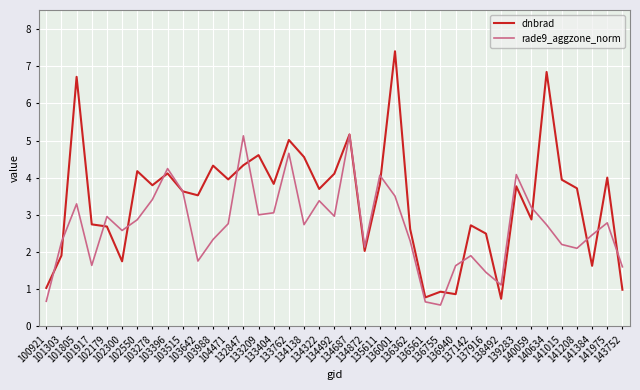

Where is the first local minimum for rade9_aggzone_norm?

101917